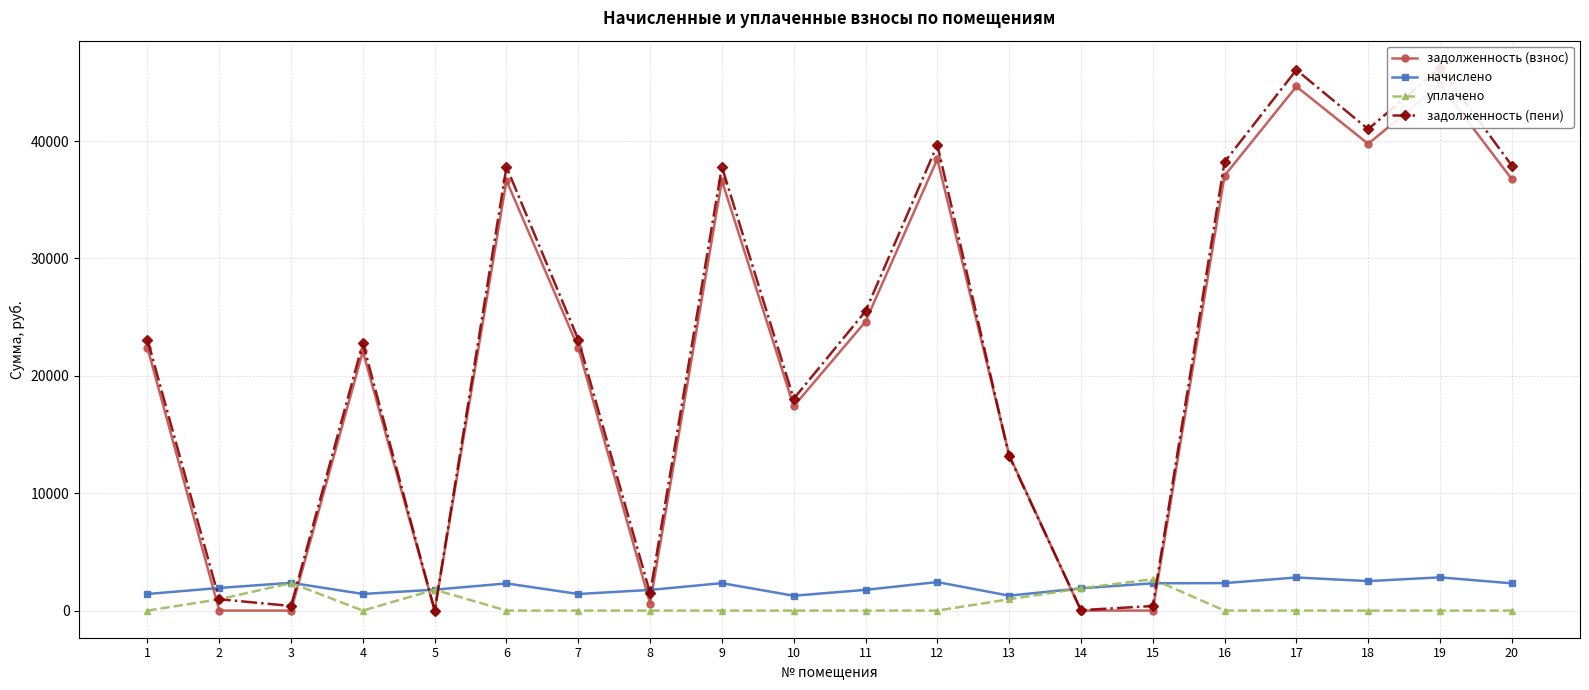

How many data points in задолженность (пени) are above 23087?

11